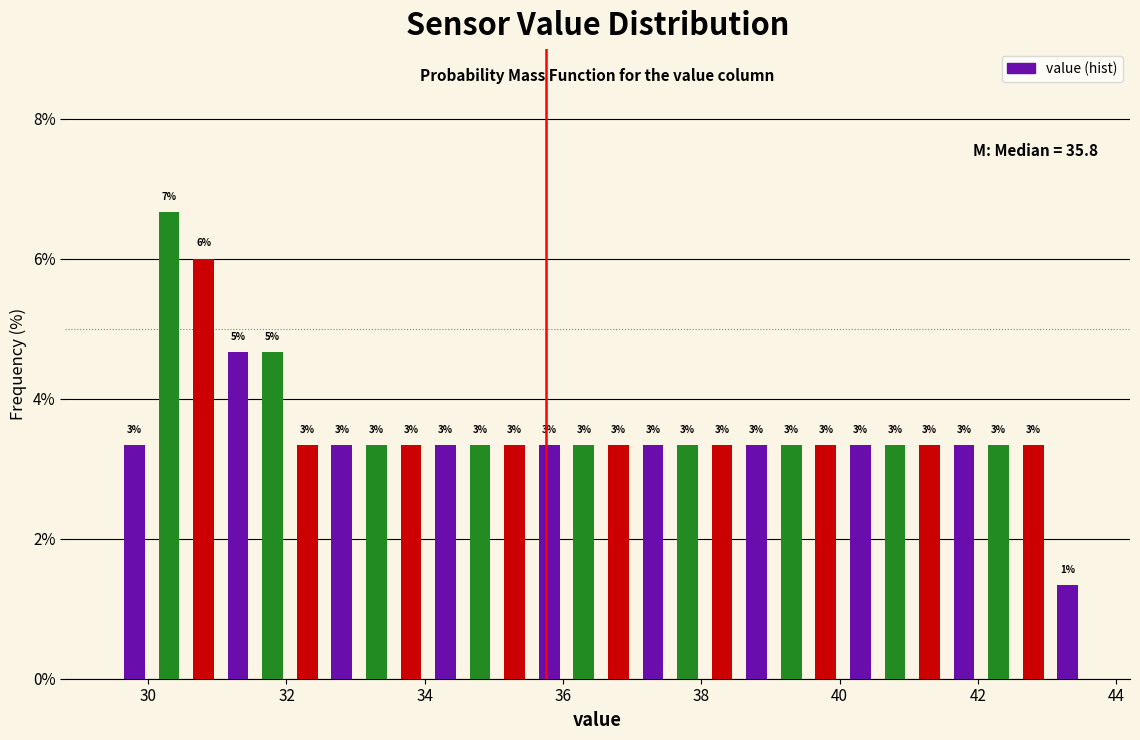

Read against the x-axis, roughly where is the centre of the tallest bar?

30.4